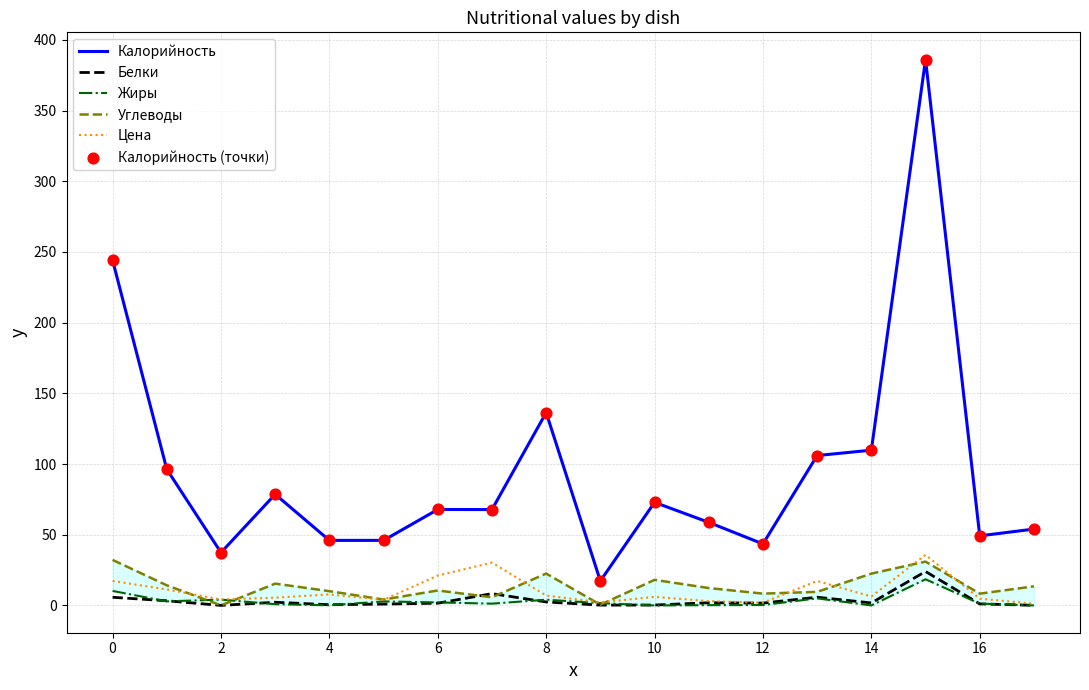

Which series has the largest total across all categories?

Калорийность